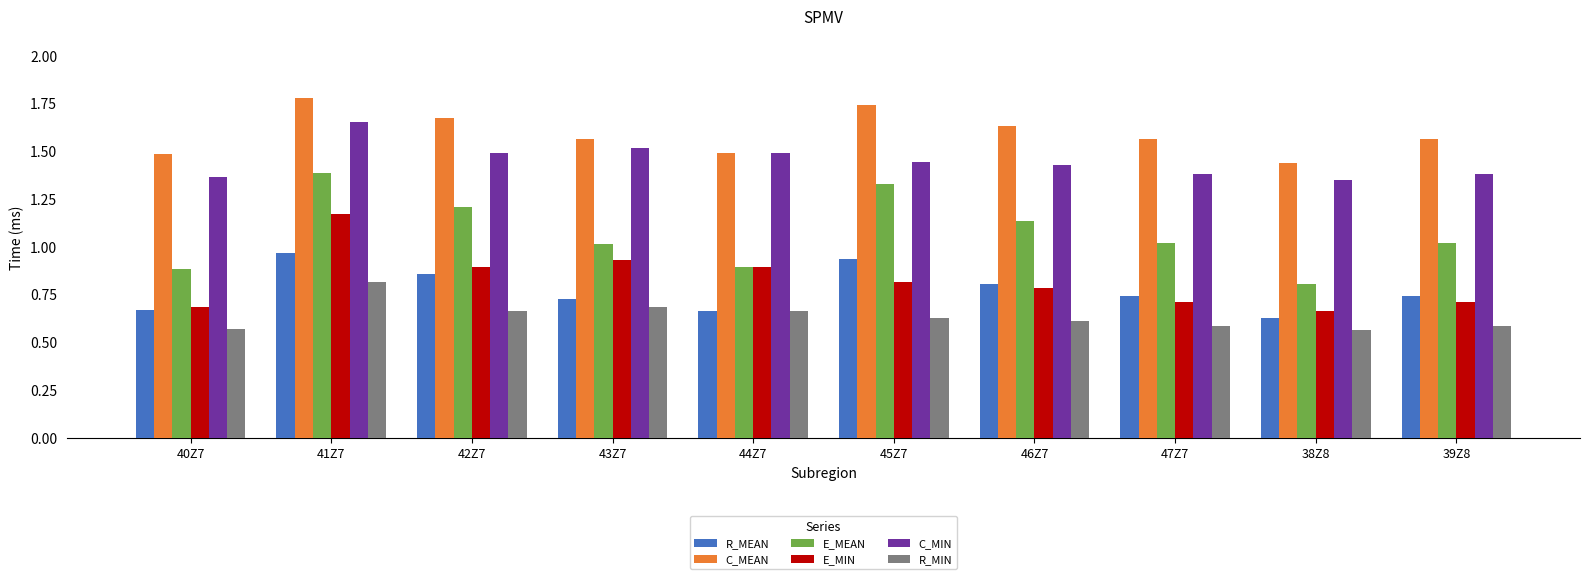

At which category is the sum across all series the highest?

41Z7